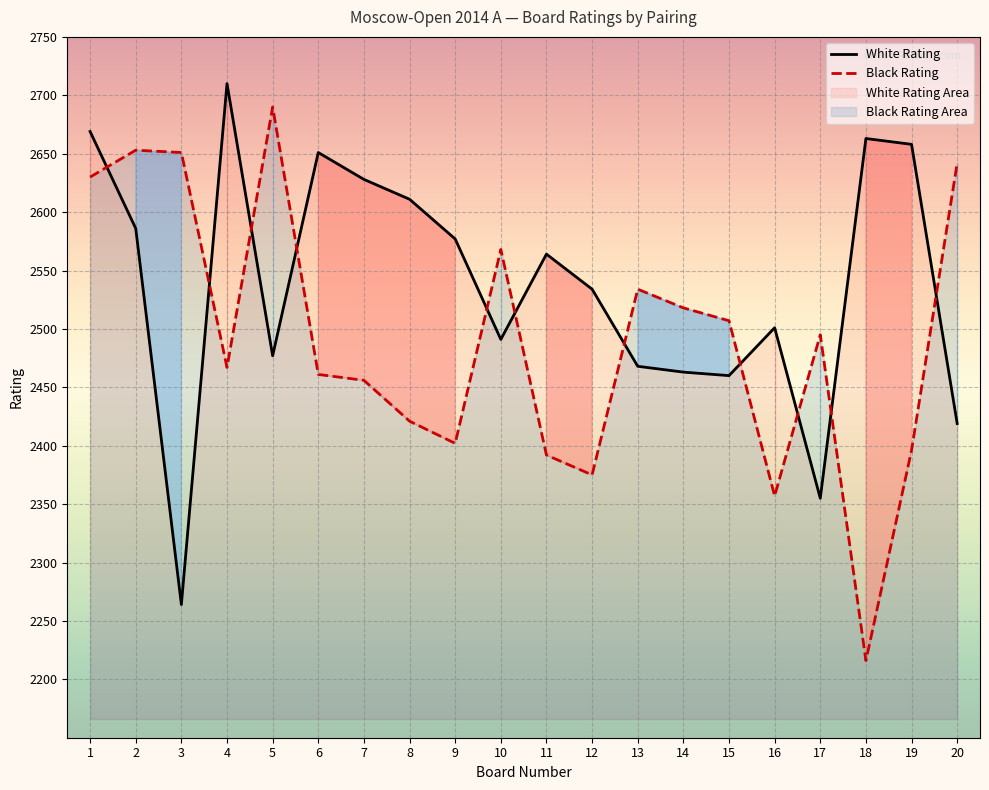

Rank the categories by White Rating value from lowest to highest.

3, 17, 20, 15, 14, 13, 5, 10, 16, 12, 11, 9, 2, 8, 7, 6, 19, 18, 1, 4